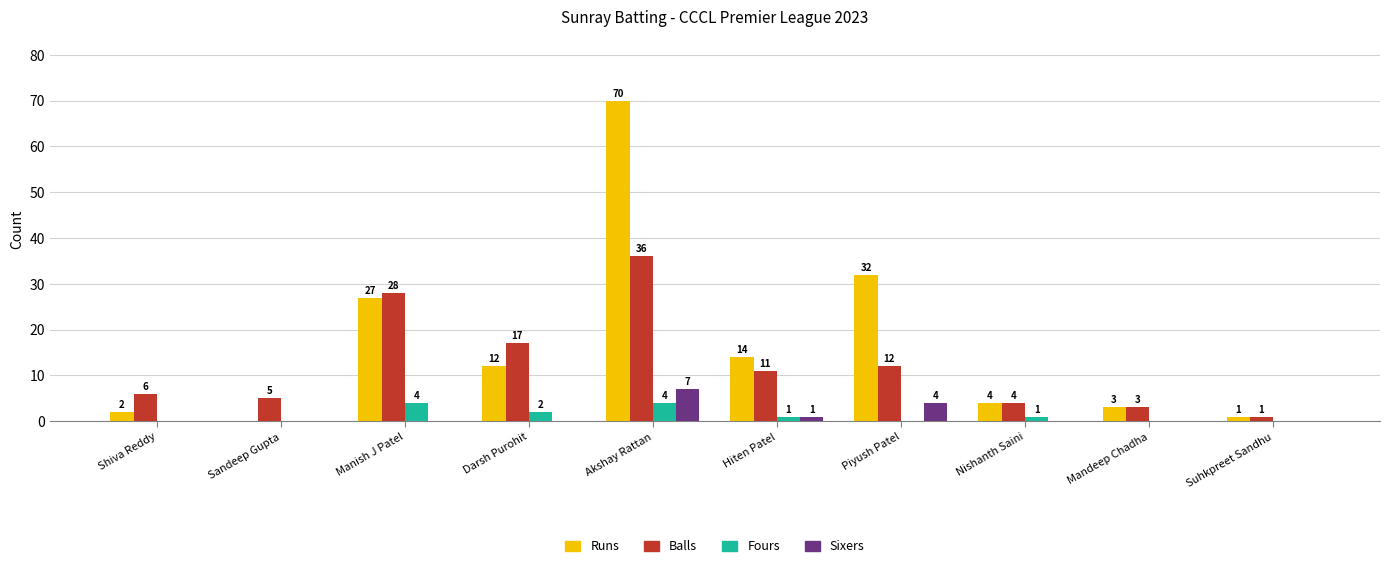

At which category is the sum across all series the highest?

Akshay Rattan